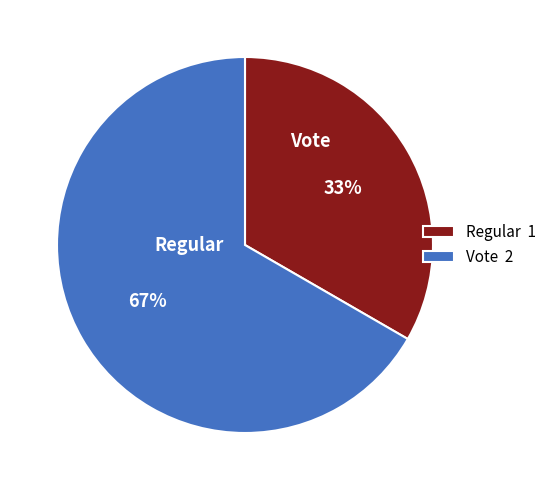

What portion of the pie excludes Vote?

33.3%